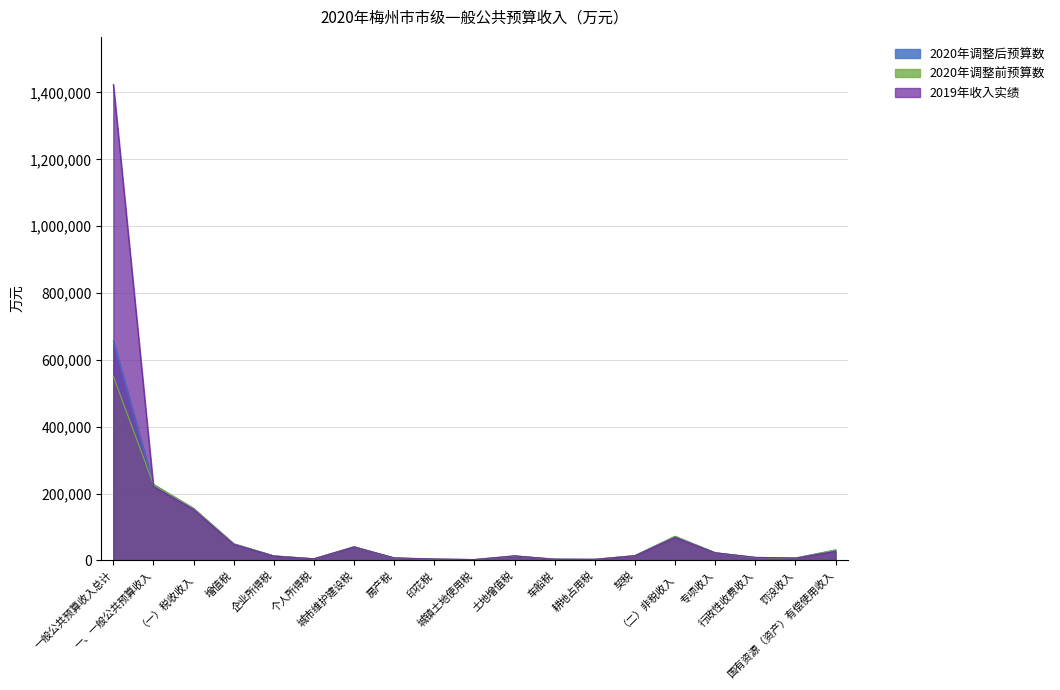

Between which two adjacent categories do 2019年收入实绩 and 2020年调整后预算数 first intersect?

一般公共预算收入总计 and 一、一般公共预算收入